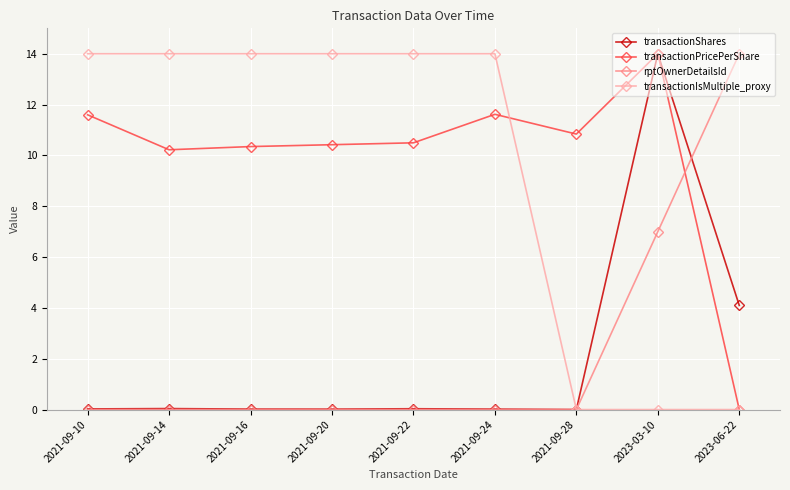

At which label does transactionPricePerShare reach its peak?

2023-03-10